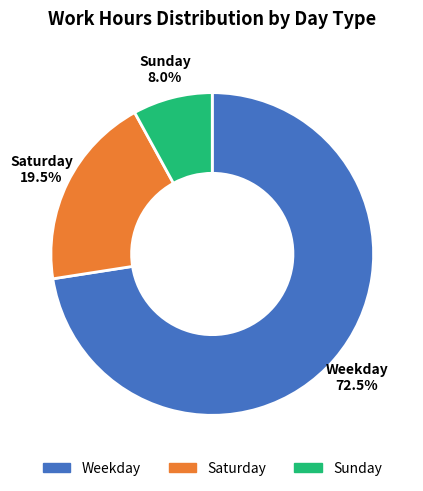

Which has a higher value, Sunday or Weekday?

Weekday